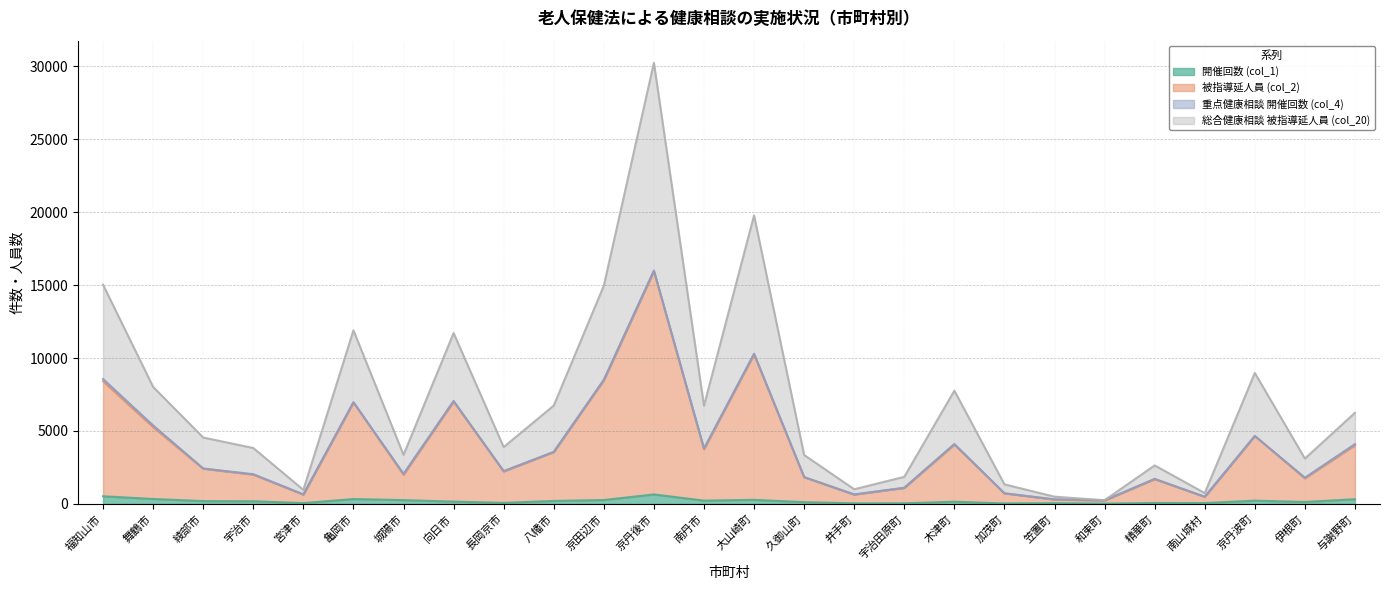

What is the difference between the 総合健康相談 被指導延人員 (col_20) values at 加茂町 and 綾部市?

3211